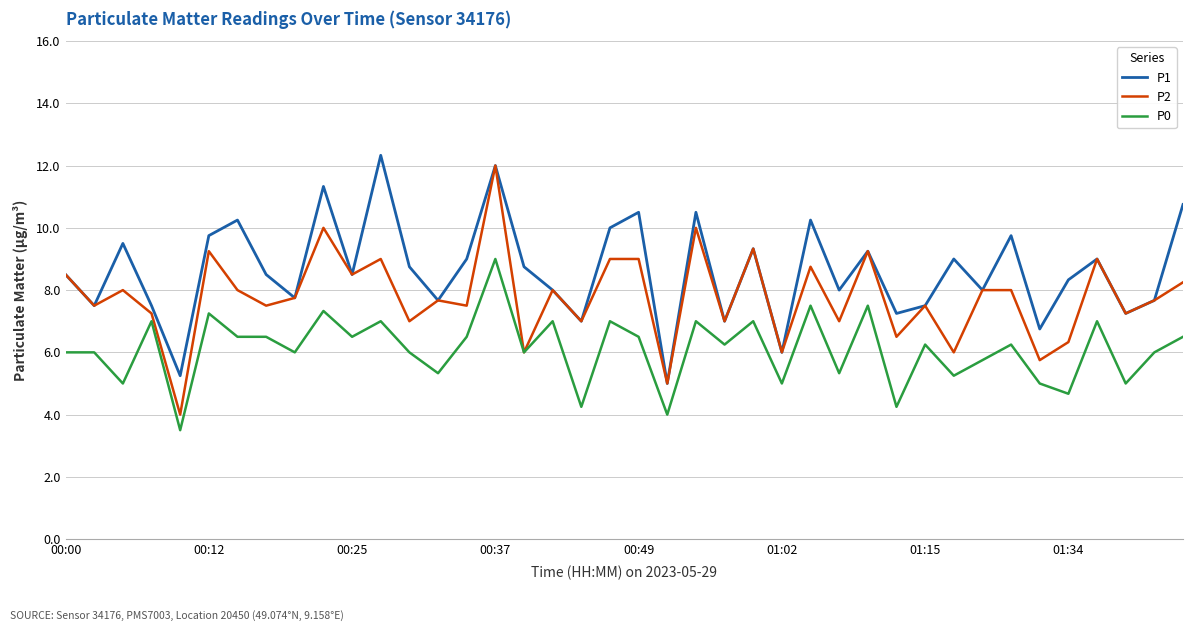

What is the difference between the maximum and minimum values in the P1 series?

7.3